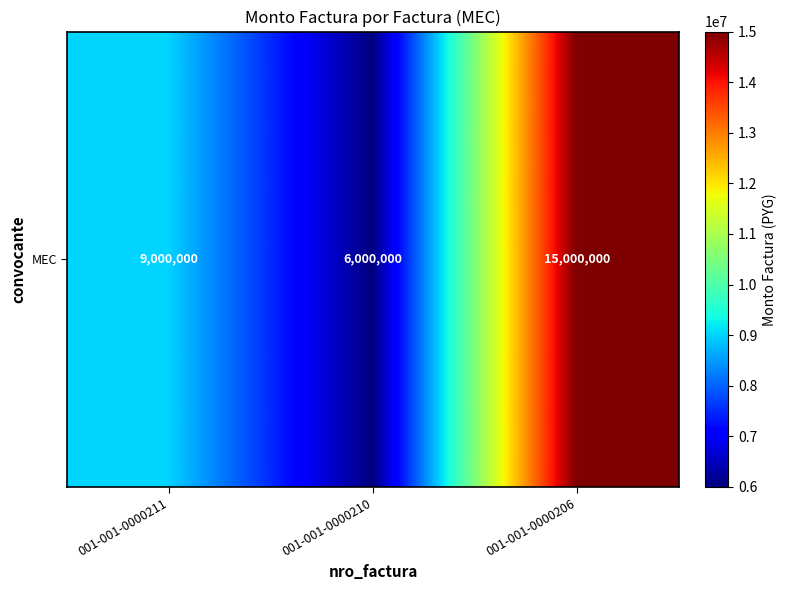

Which has a higher value, 001-001-0000206 or 001-001-0000210?

001-001-0000206